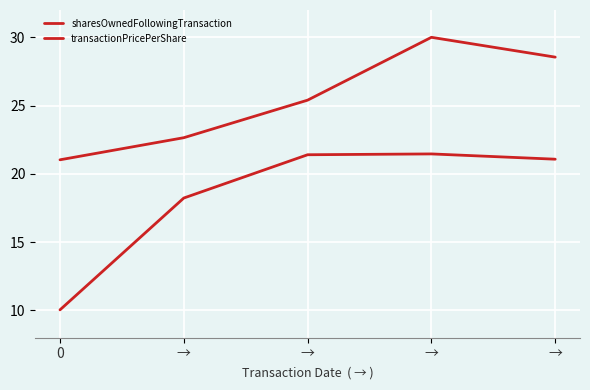

At which label is sharesOwnedFollowingTransaction closest to 25?

→